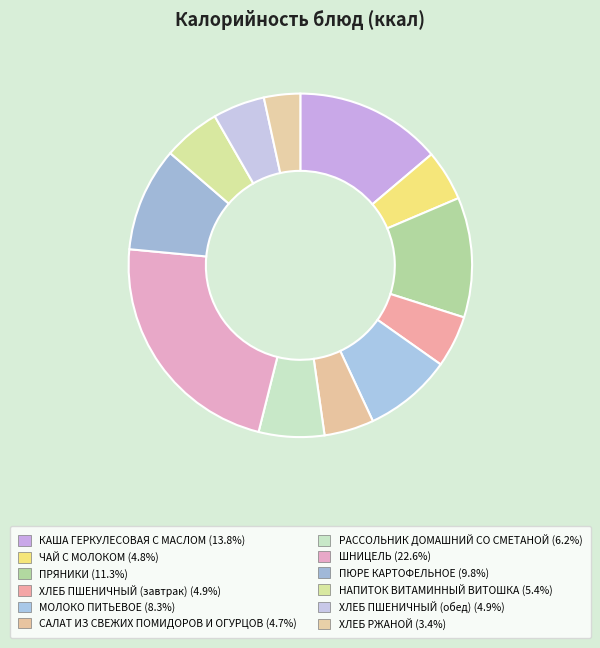

Do НАПИТОК ВИТАМИННЫЙ ВИТОШКА and САЛАТ ИЗ СВЕЖИХ ПОМИДОРОВ И ОГУРЦОВ together represent more than half of the pie?

No